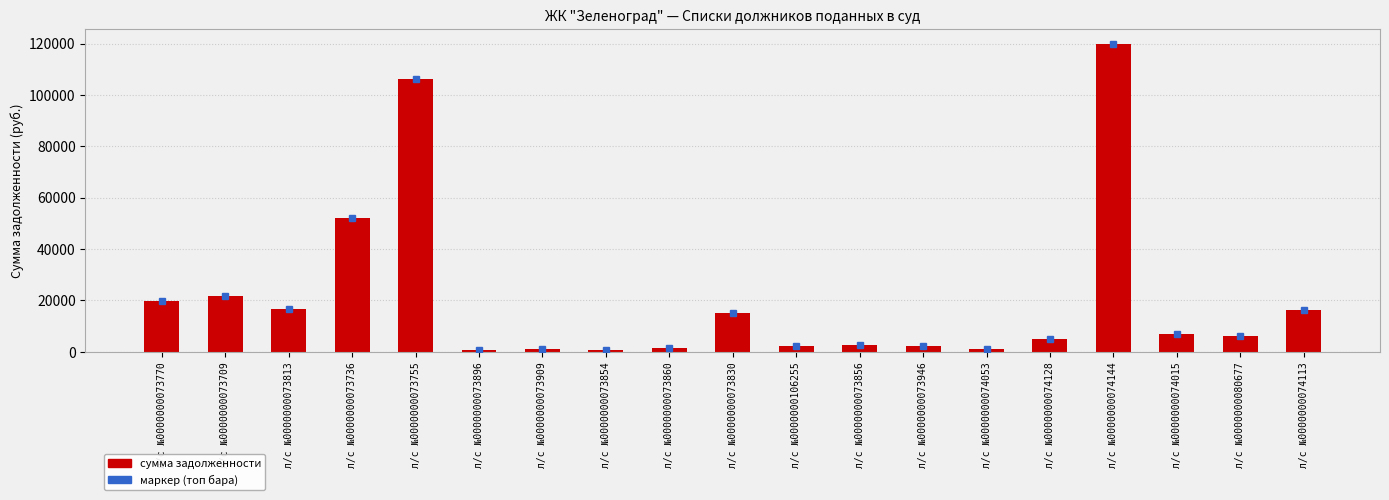

What is the change in value from л/с №0000000073709 to л/с №0000000073946?

-19412.2